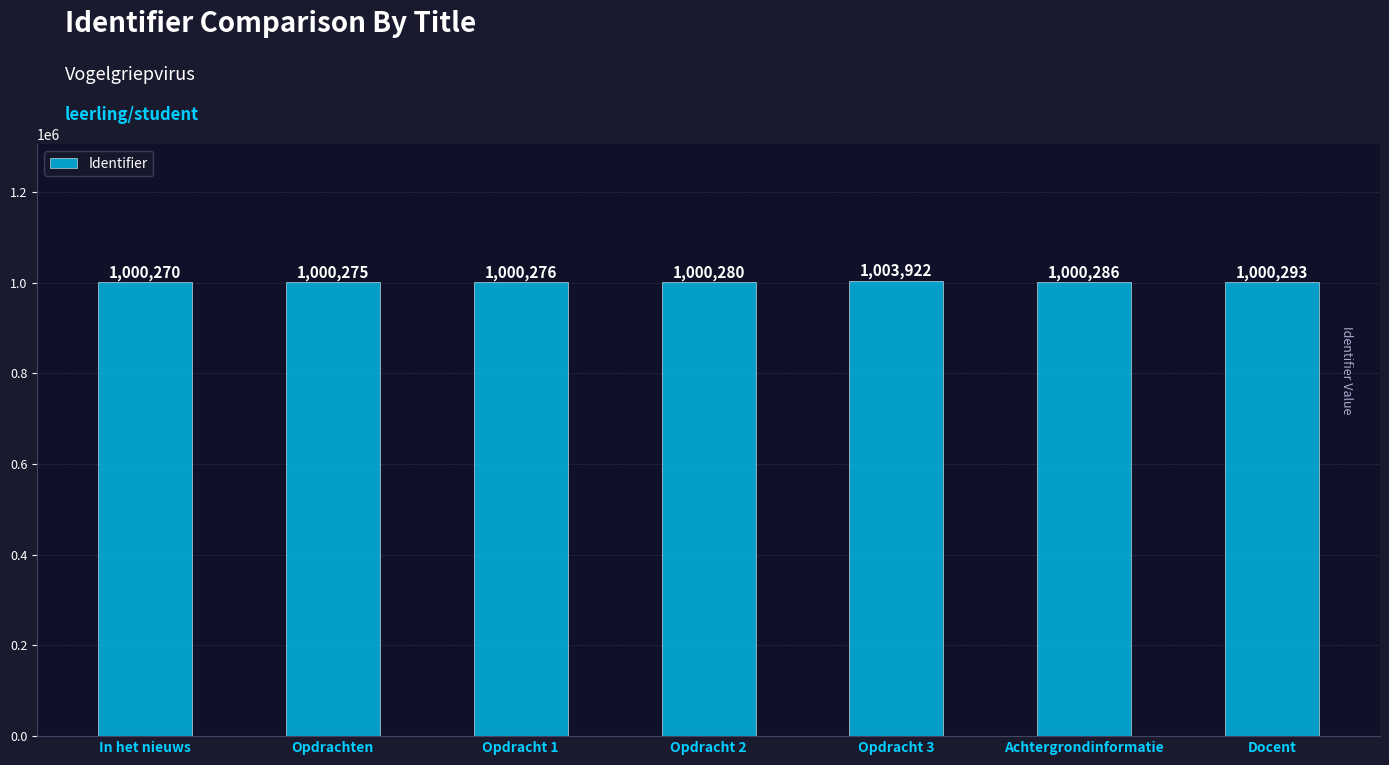

What is the sum of all values?

7005602